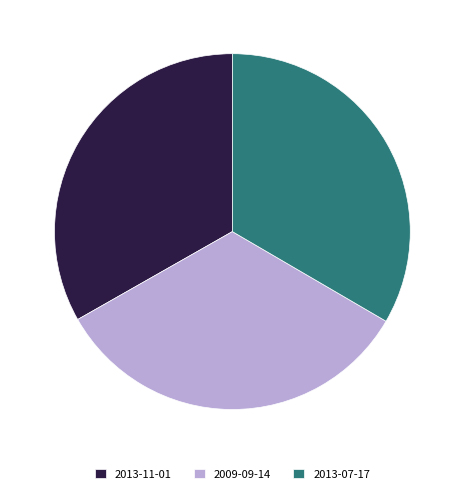

Does 2013-07-17 account for over 50% of the chart?

No